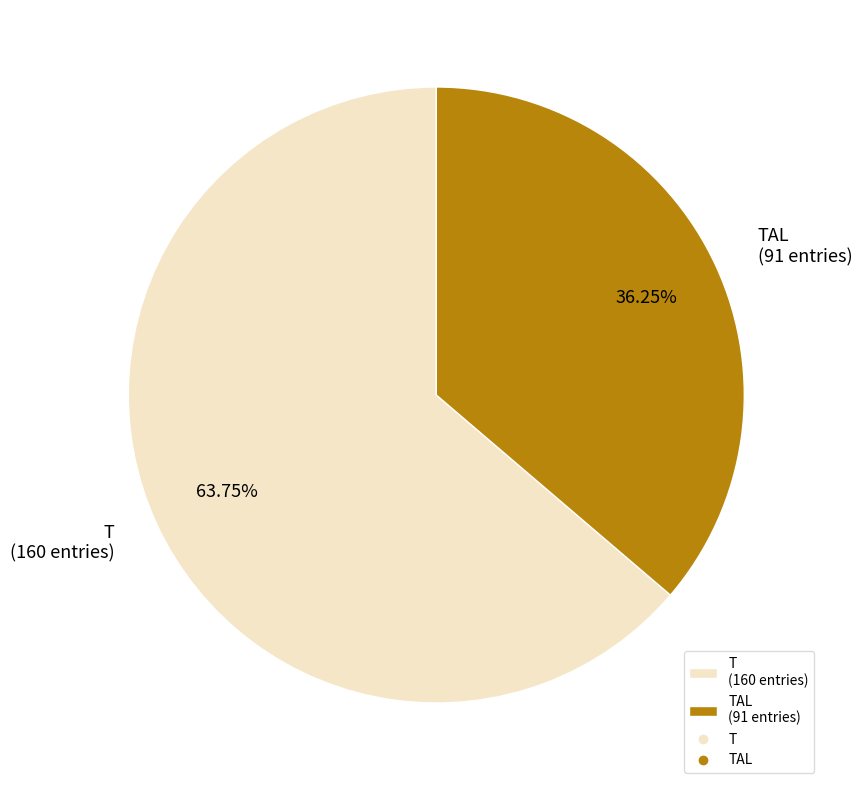

Do T (160 entries) and TAL (91 entries) together represent more than half of the pie?

Yes